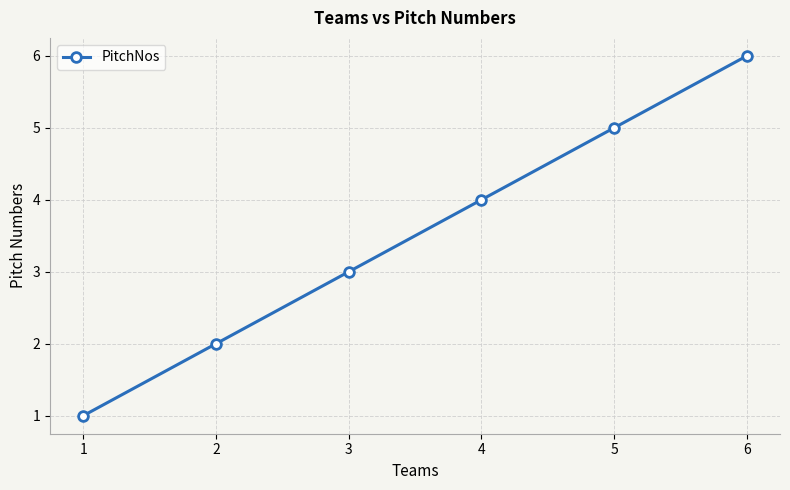

List the labels in order of value, largest first.

6, 5, 4, 3, 2, 1